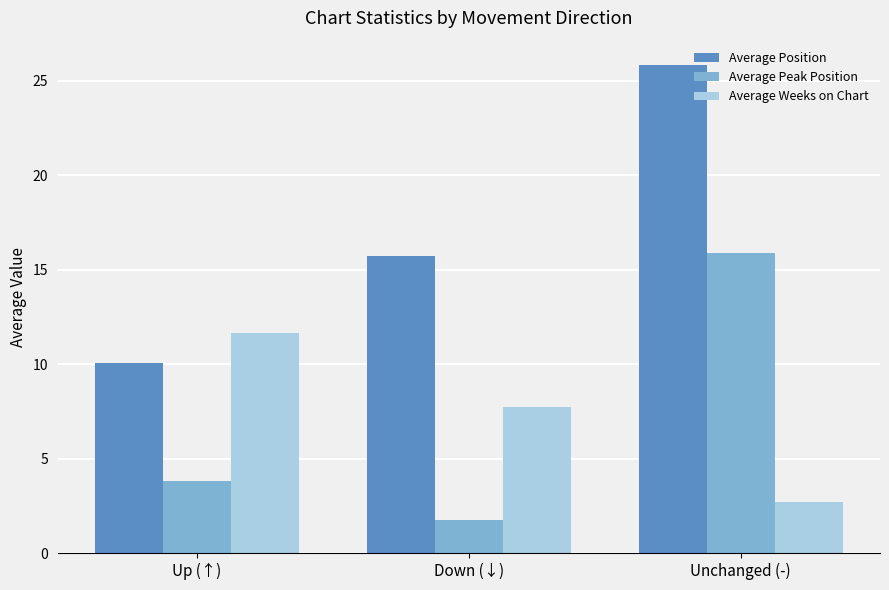

Between Up (↑) and Unchanged (-), which series saw the biggest shift?

Average Position